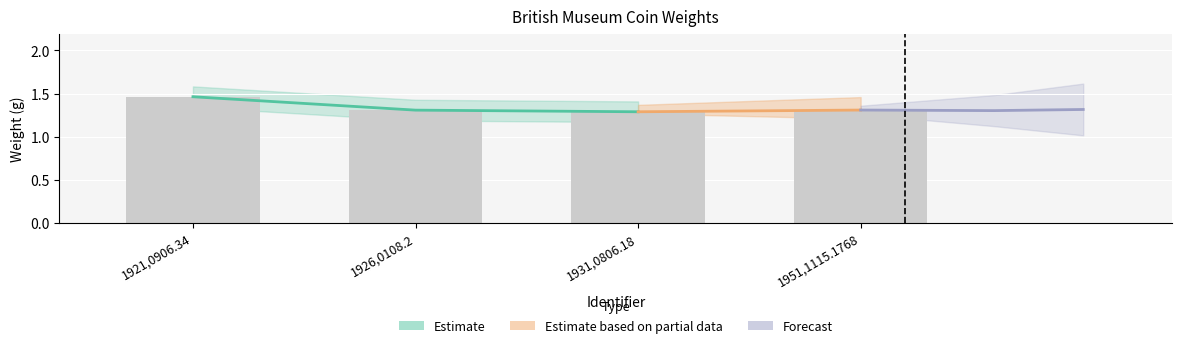

True or false: the data shows 1.3 at 1931,0806.18.

True